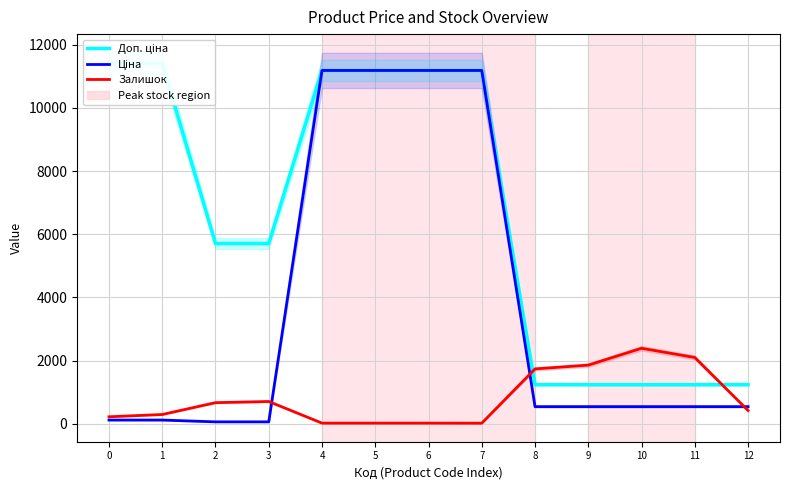

How many lines are shown in the chart?

3